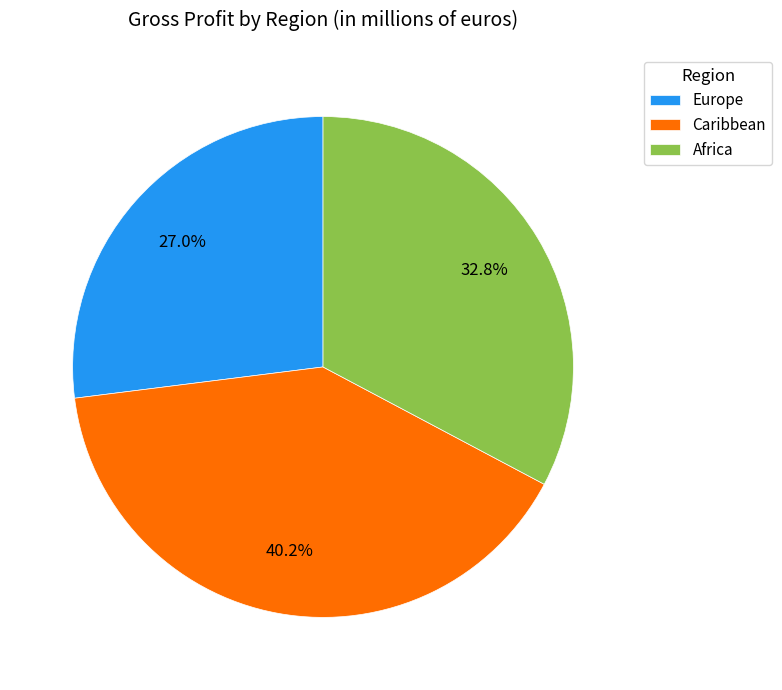

The Africa slice represents 24% of the pie. True or false?

False